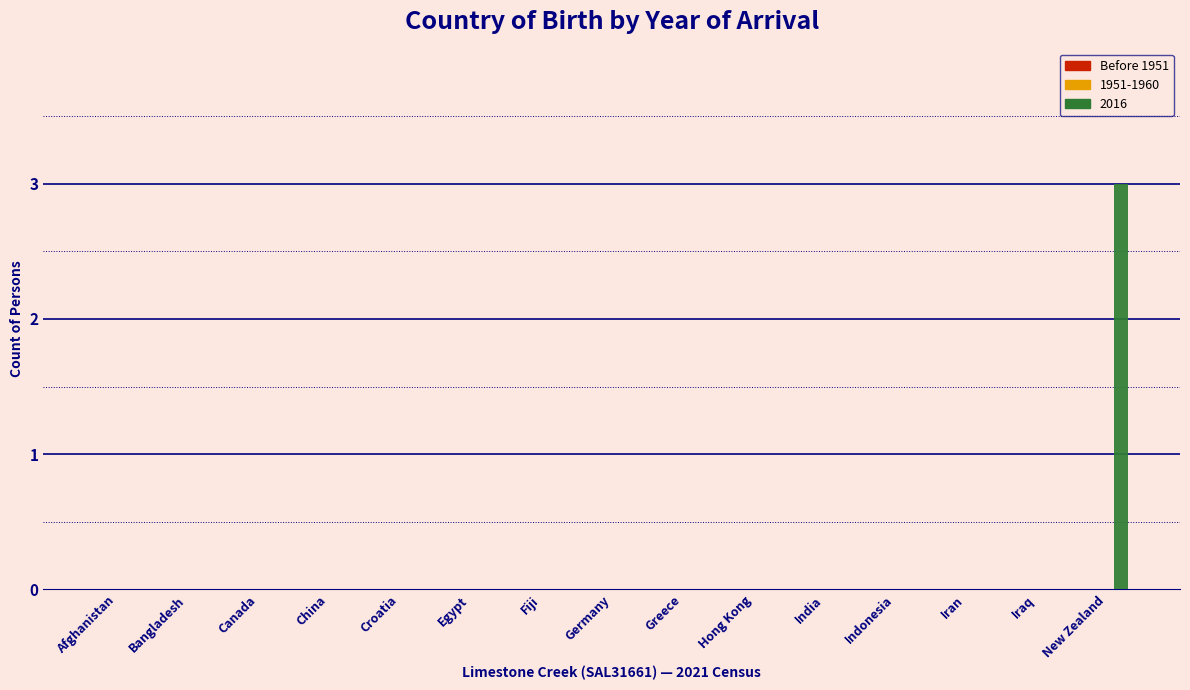

Reading right to left, transcribe all the data shown in this chart.

New Zealand=3	Iraq=0	Iran=0	Indonesia=0	India=0	Hong Kong=0	Greece=0	Germany=0	Fiji=0	Egypt=0	Croatia=0	China=0	Canada=0	Bangladesh=0	Afghanistan=0